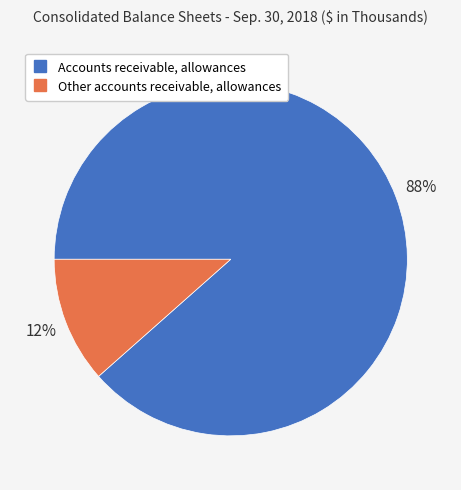

To the nearest percent, what is the average slice percentage?

50%